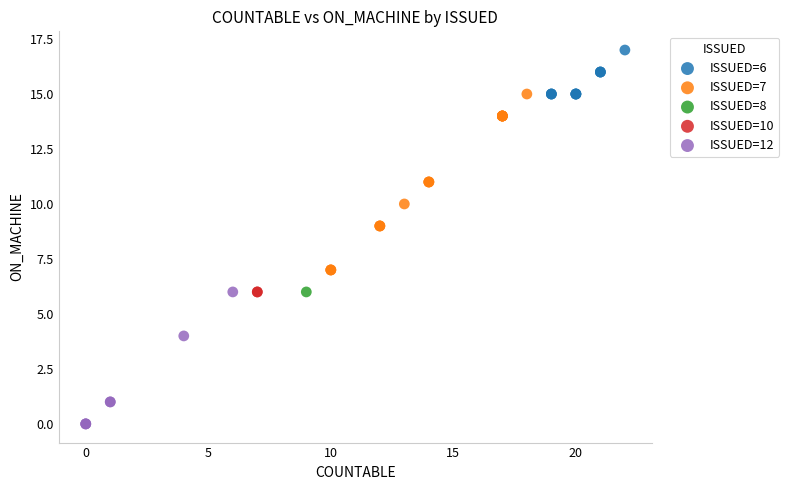

Which series contains the lowest Y value?

ISSUED=12